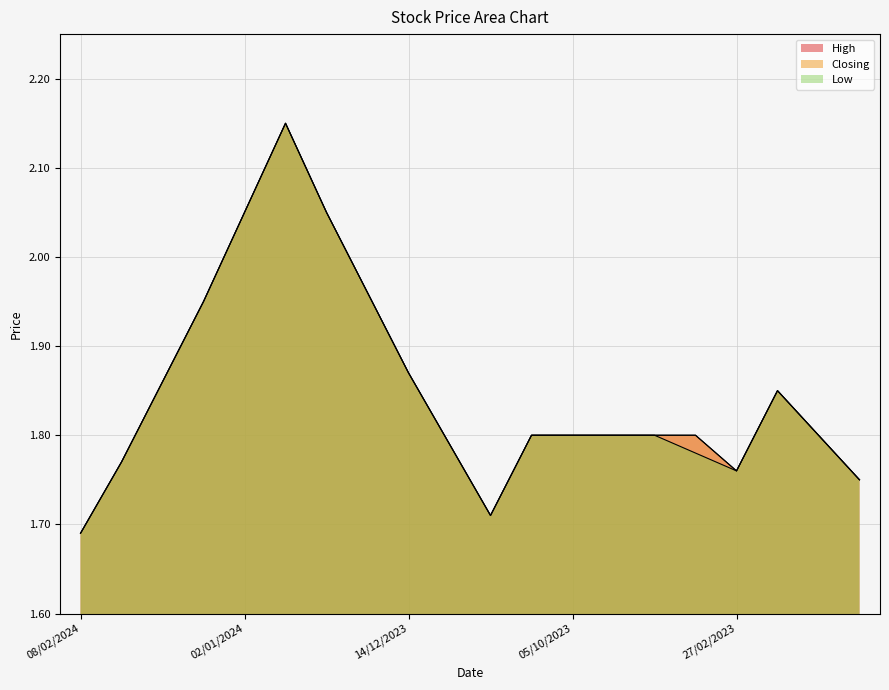

How many interior local peaks does the Low series have?

2